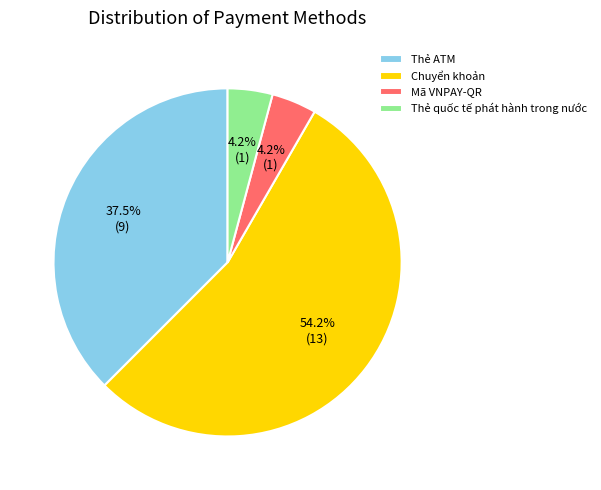

To the nearest percent, what is the average slice percentage?

25%